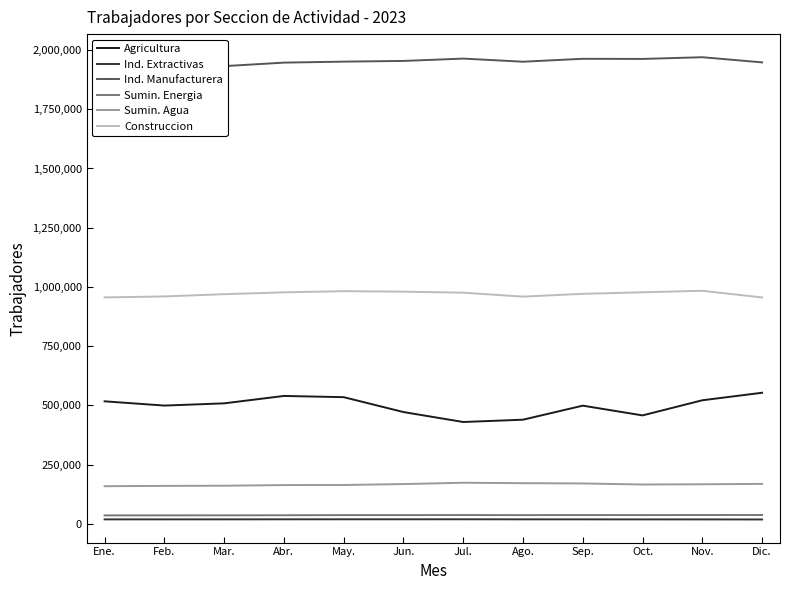

Where is the first local minimum for Ind. Manufacturera?

Ago.